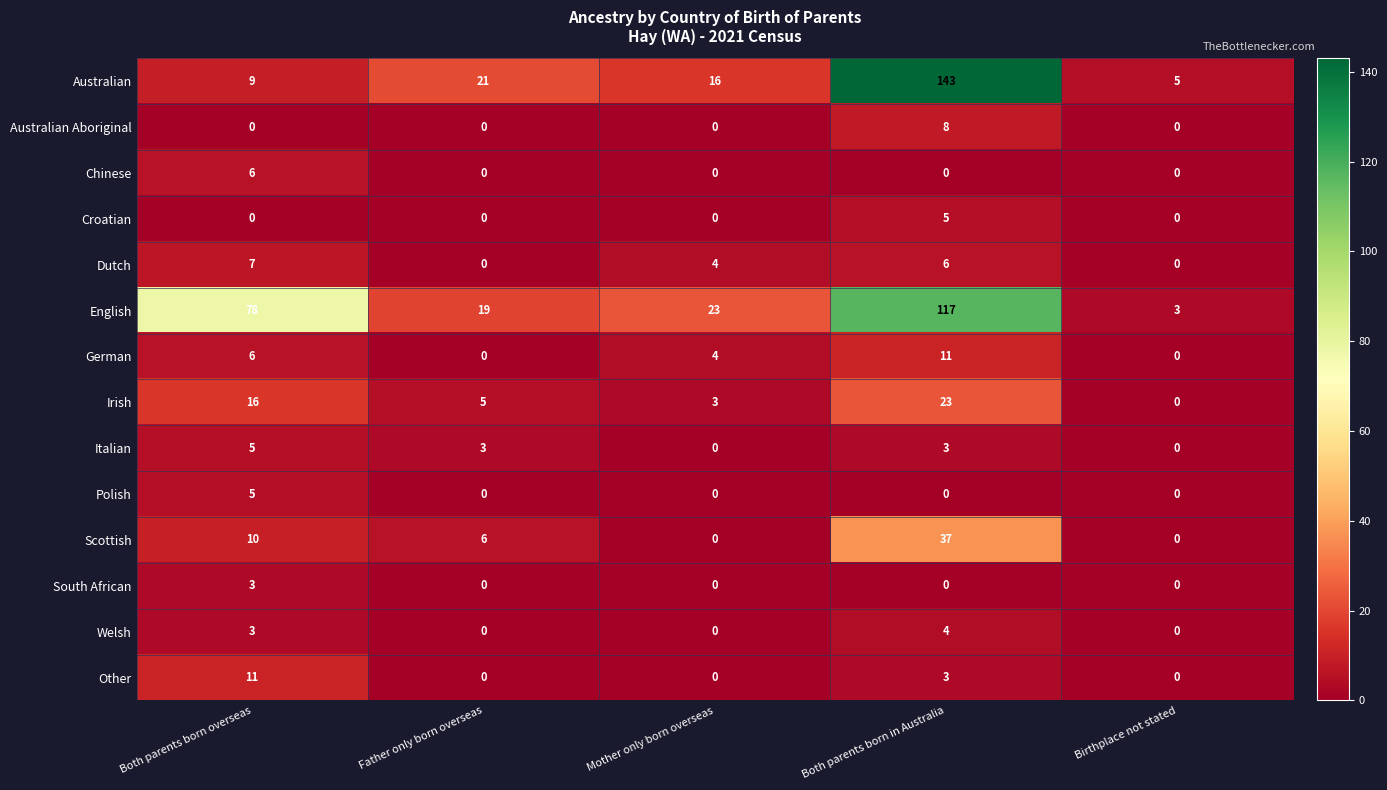

Which category has the highest value in the German series?

Both parents born in Australia